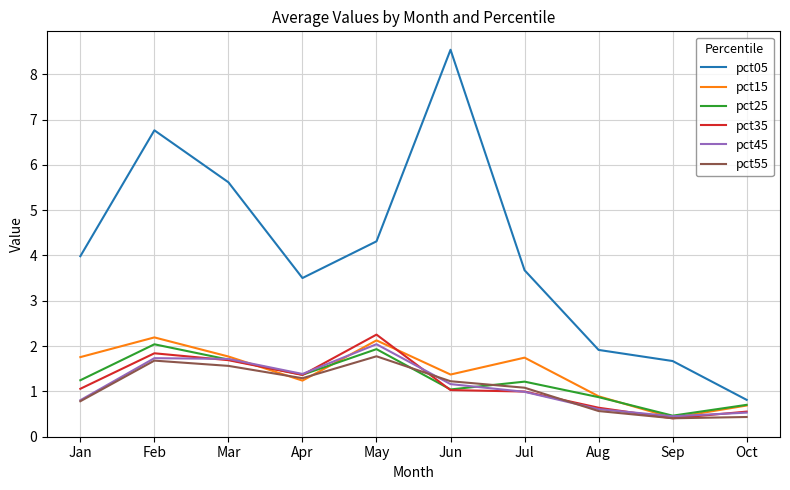

What is the spread (max minus min) of values at Mar?

4.1